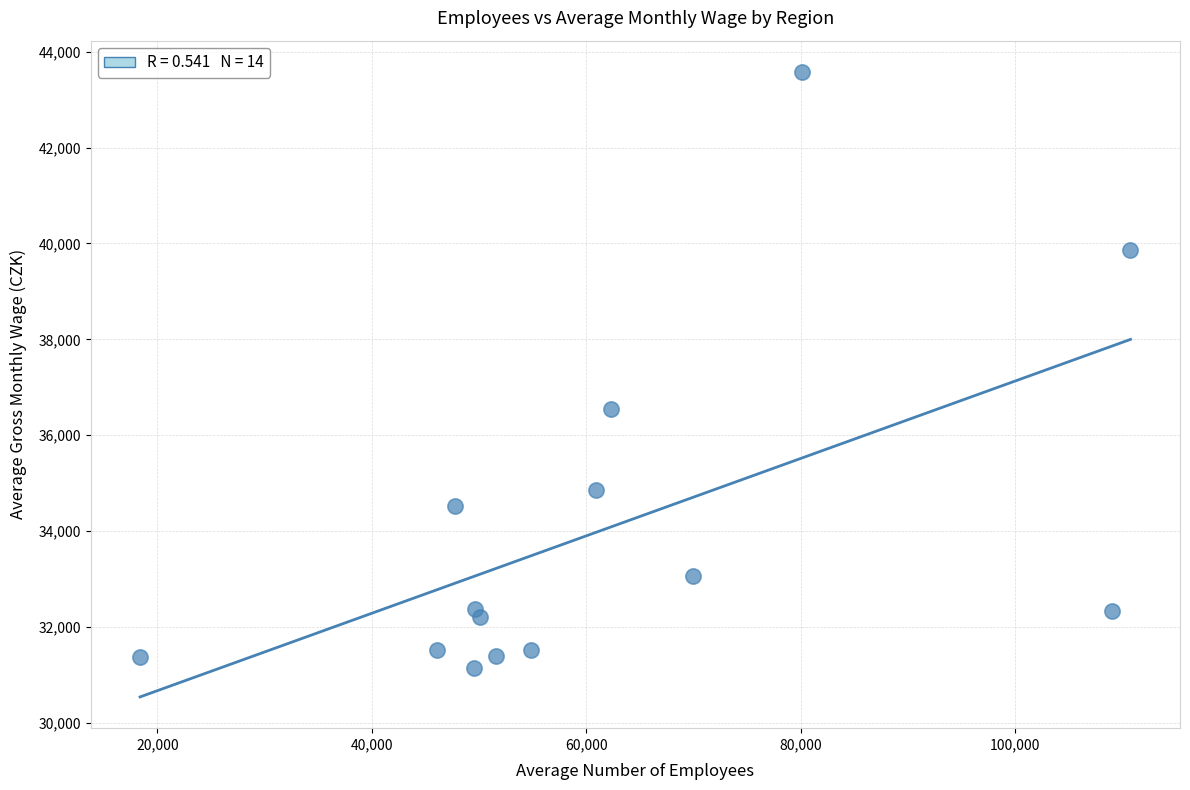

What Y value in the scatter plot is closest to 37366?

36552